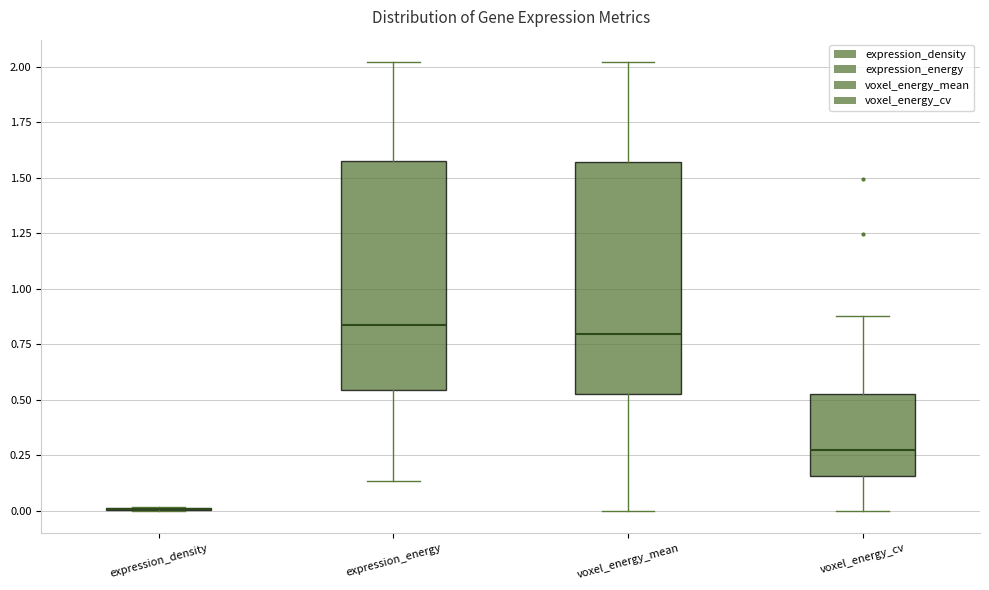

Reading left to right, transcribe this box plot: for each box, give where its median line is, the range the box spans, and where its two whiskers end, as read against the y-axis. The values are not printed on the chart, so give them approximately, as read against the axis.

expression_density: box collapsed to a line at 0.00, whiskers 0.00 to 0.00
expression_energy: median 0.85, box 0.55 to 1.55, whiskers 0.15 to 2.00
voxel_energy_mean: median 0.80, box 0.55 to 1.55, whiskers 0.00 to 2.00
voxel_energy_cv: median 0.30, box 0.15 to 0.50, whiskers 0.00 to 0.90